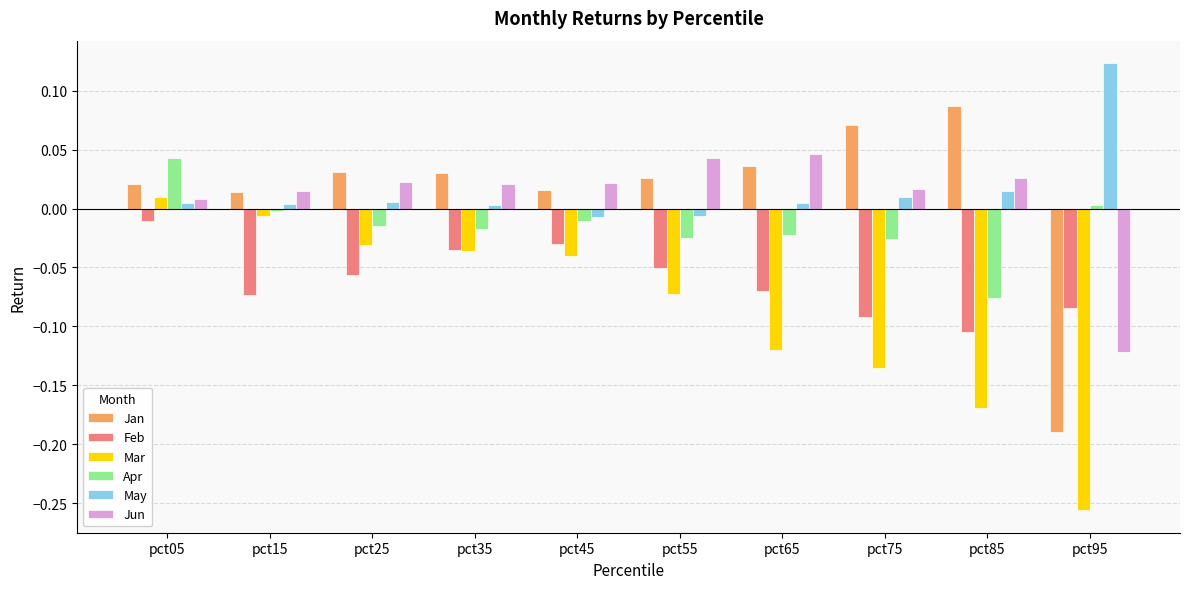

Is it true that Jan equals 0.0 at pct55?

True